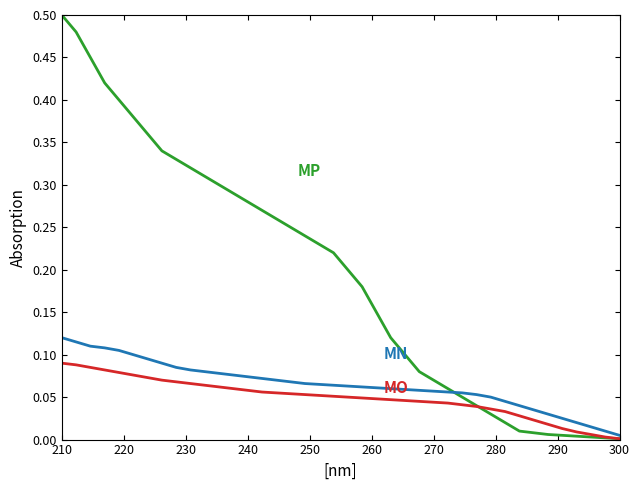

At which category does the chart reach its peak across all series?

210